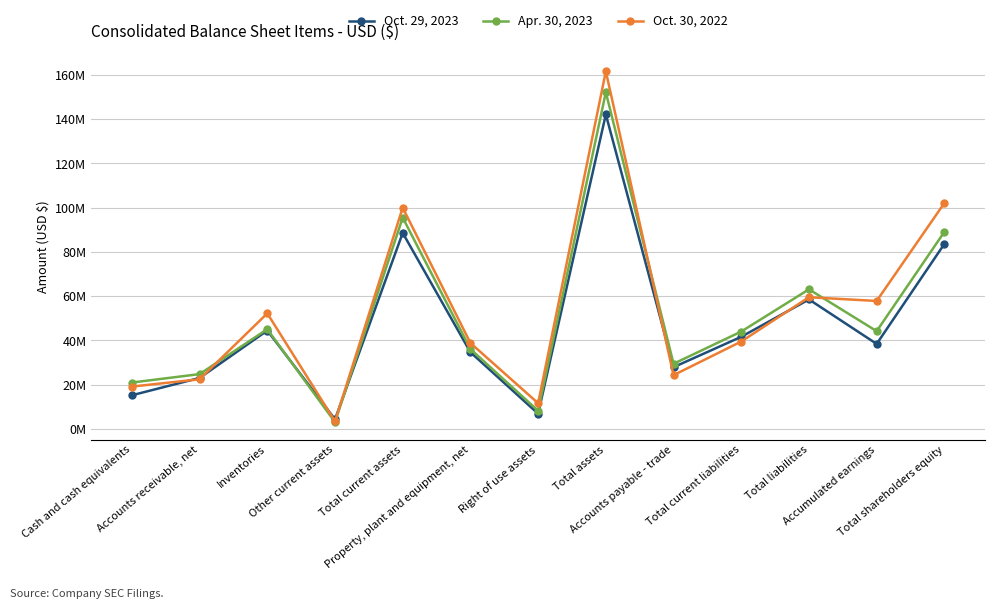

Rank the series by their maximum value, from highest to lowest.

Oct. 30, 2022, Apr. 30, 2023, Oct. 29, 2023